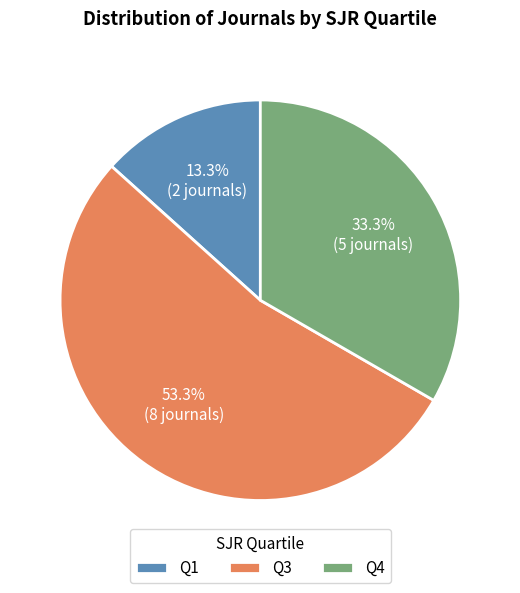

Count the number of slices in the pie.

3